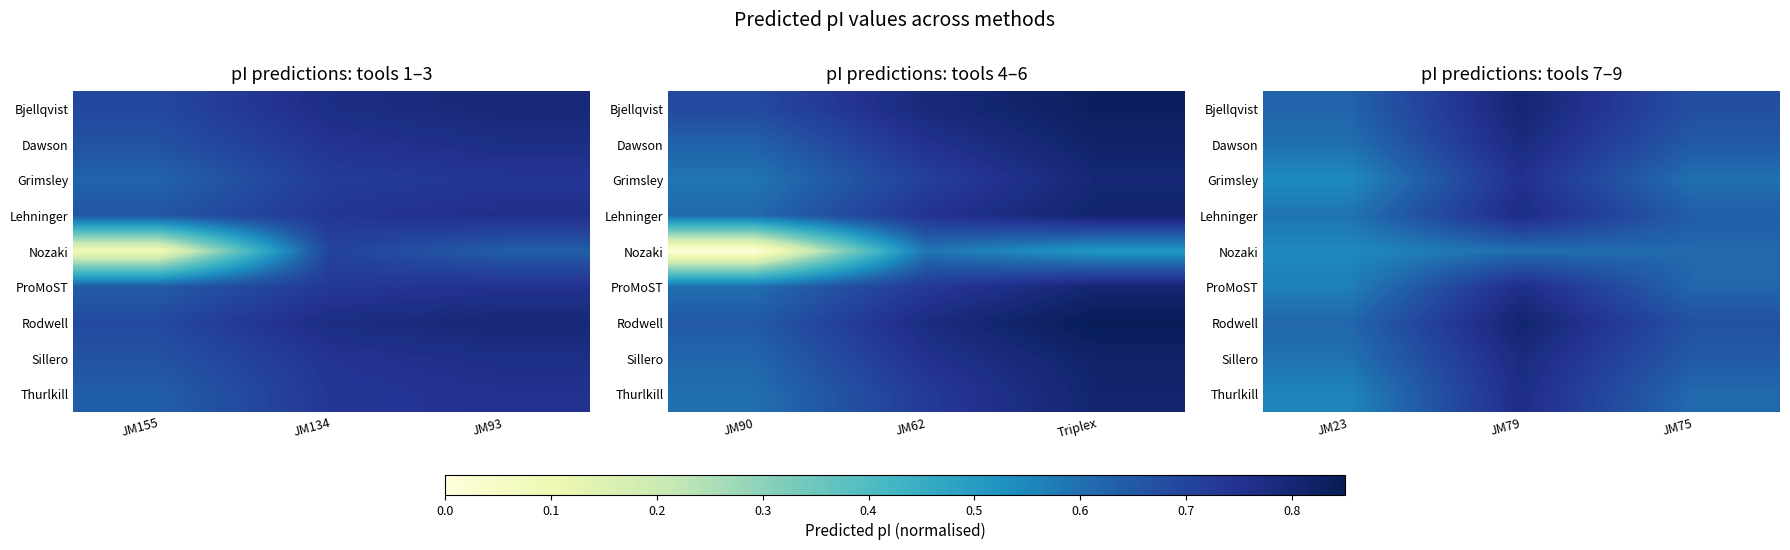

What is the maximum value for ProMoST?

0.8